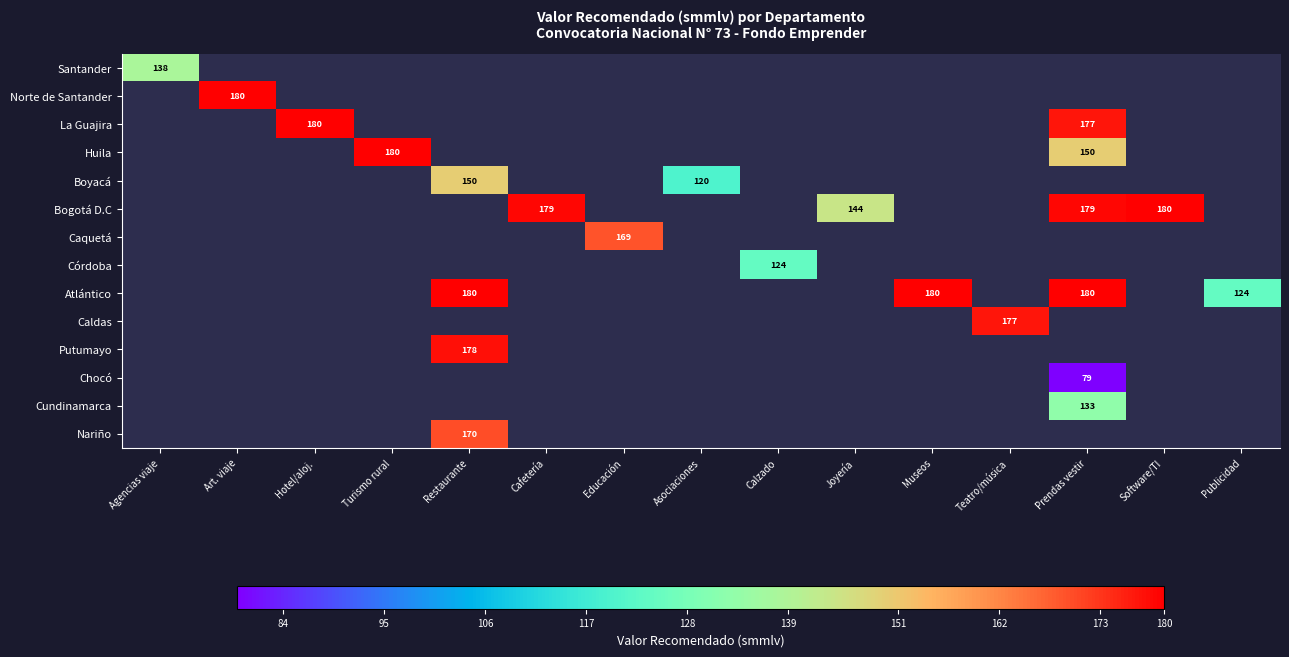

How many values in Norte de Santander are above zero?

1